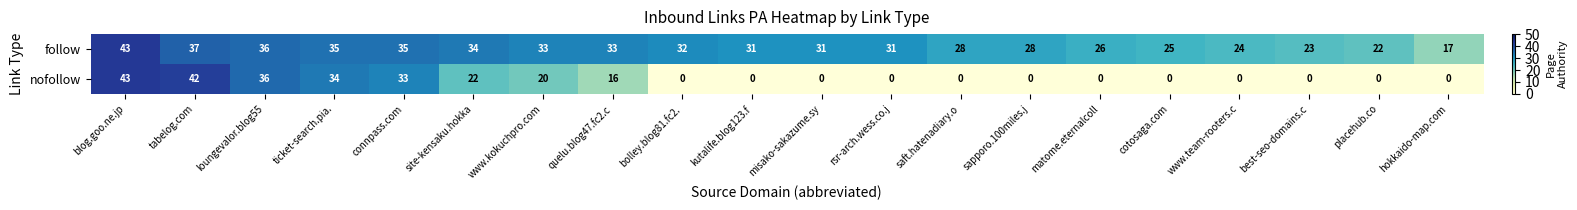

Count the number of data series in this chart.

2